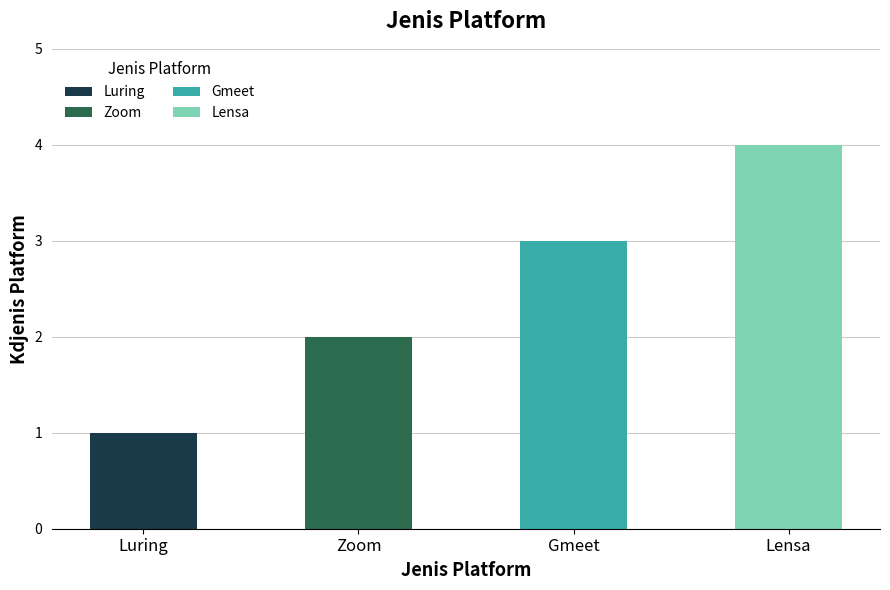

Are the bars grouped side by side (vs. stacked)?

No